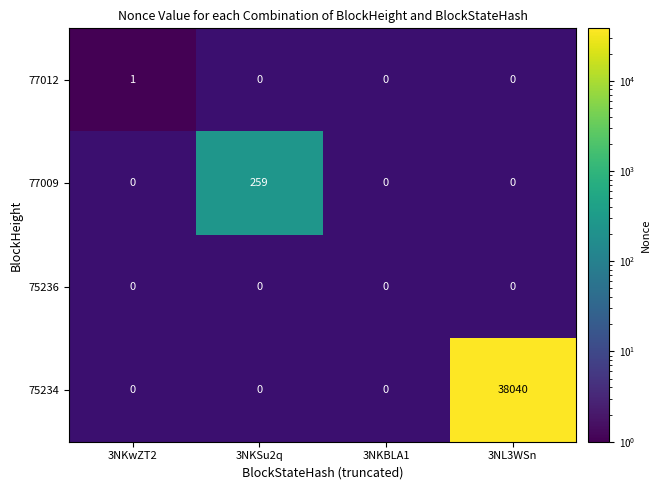

The 75234 series shows 38040 at 3NL3WSn. True or false?

True